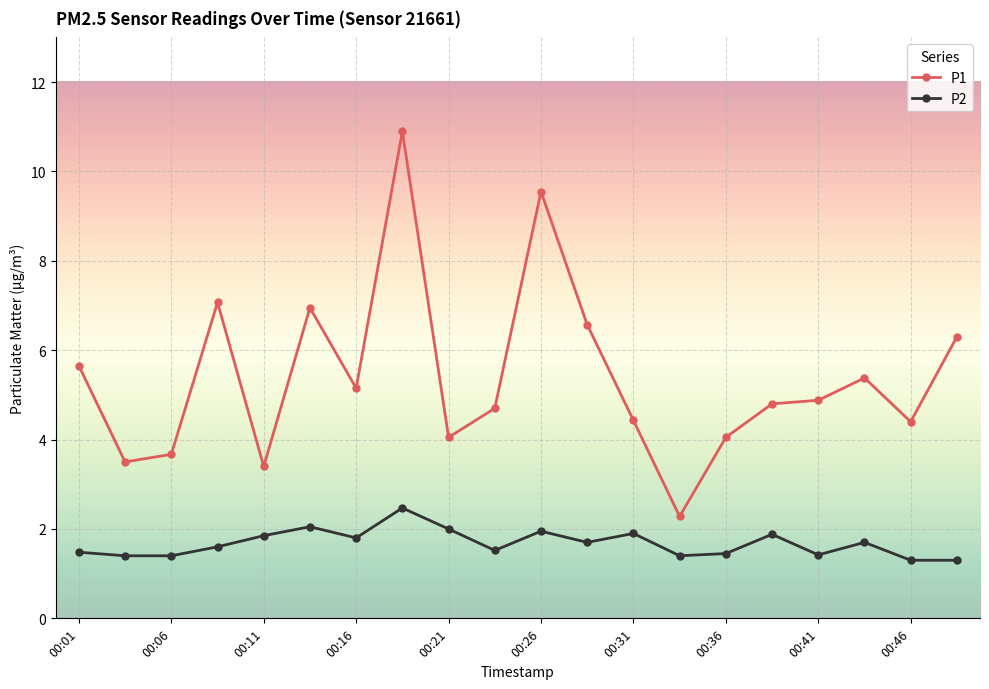

Which series has the largest total across all categories?

P1